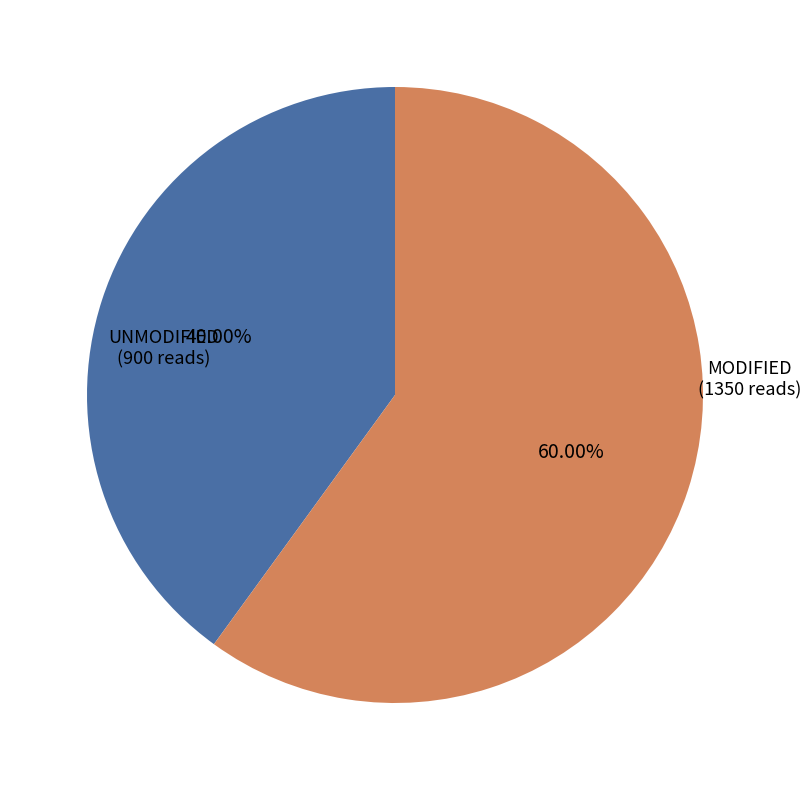

Is there a majority slice in this chart?

Yes